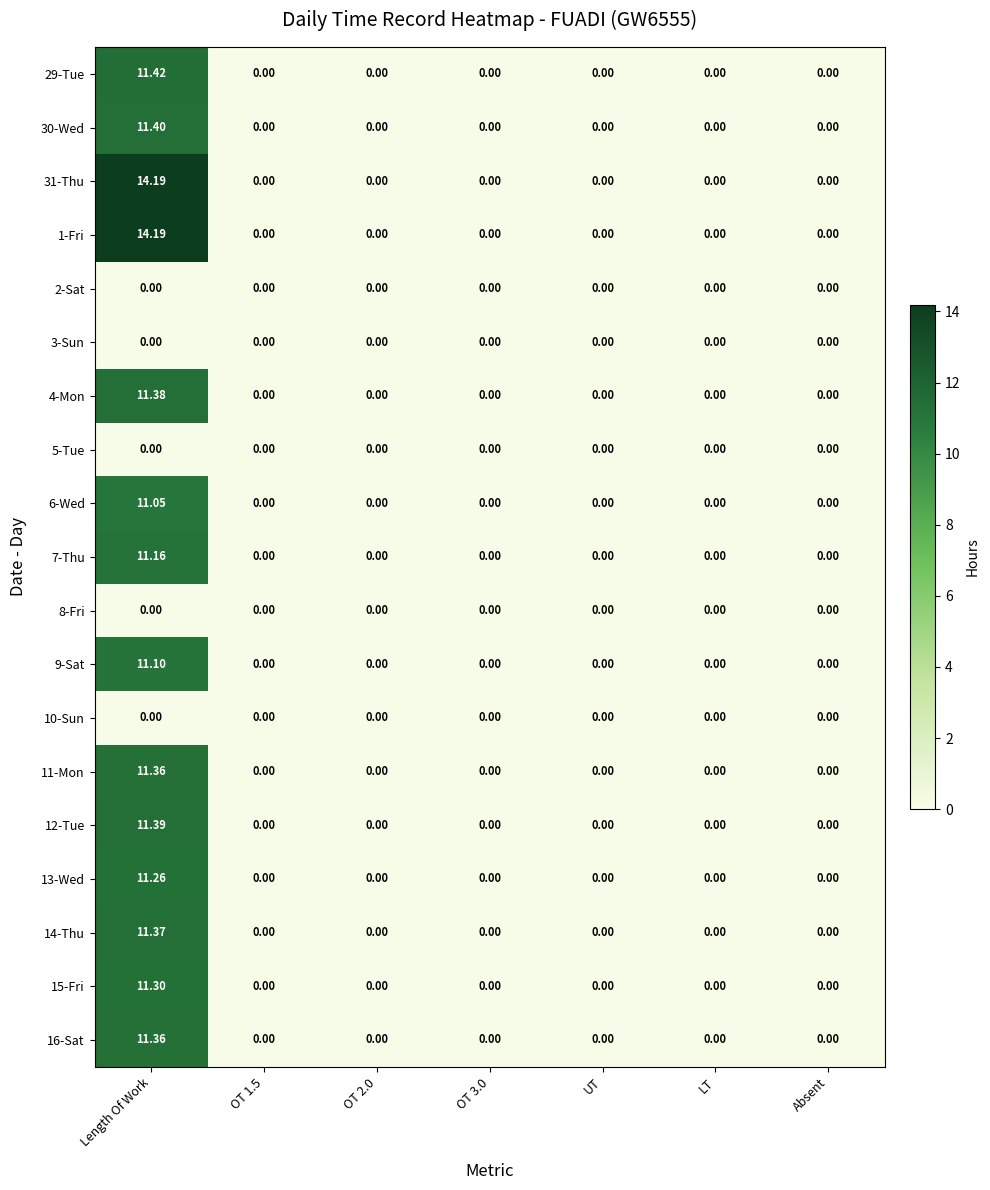

At which category is the sum across all series the highest?

Length Of Work